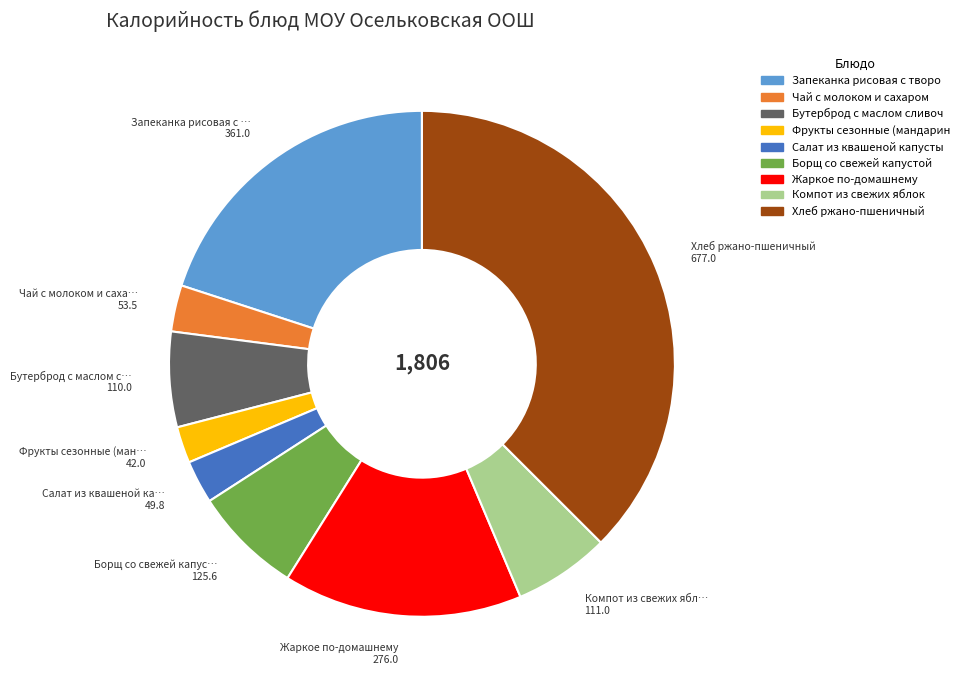

How many slices are in this pie chart?

9